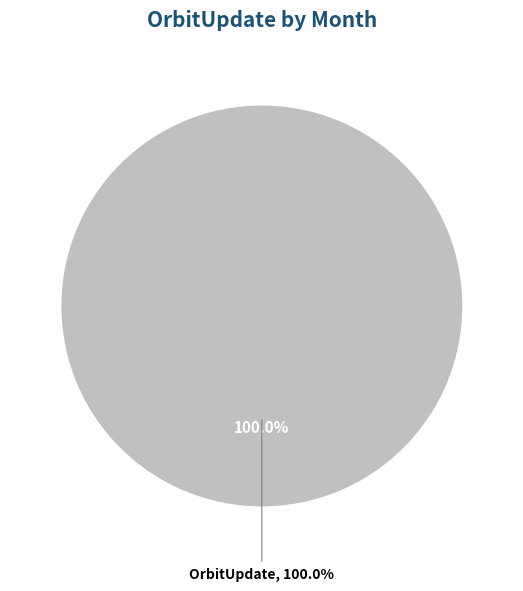

Does any single category account for the majority?

Yes